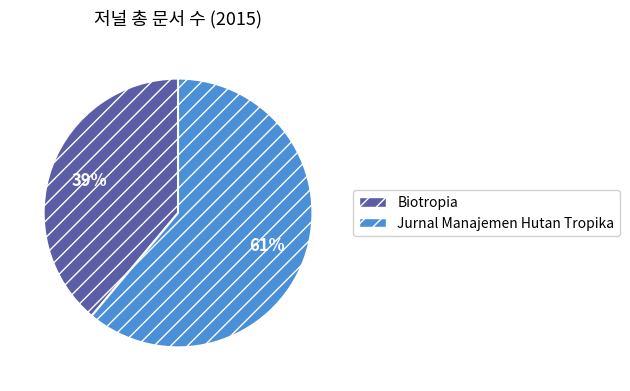

Is the sum of Jurnal Manajemen Hutan Tropika and Biotropia greater than half?

Yes